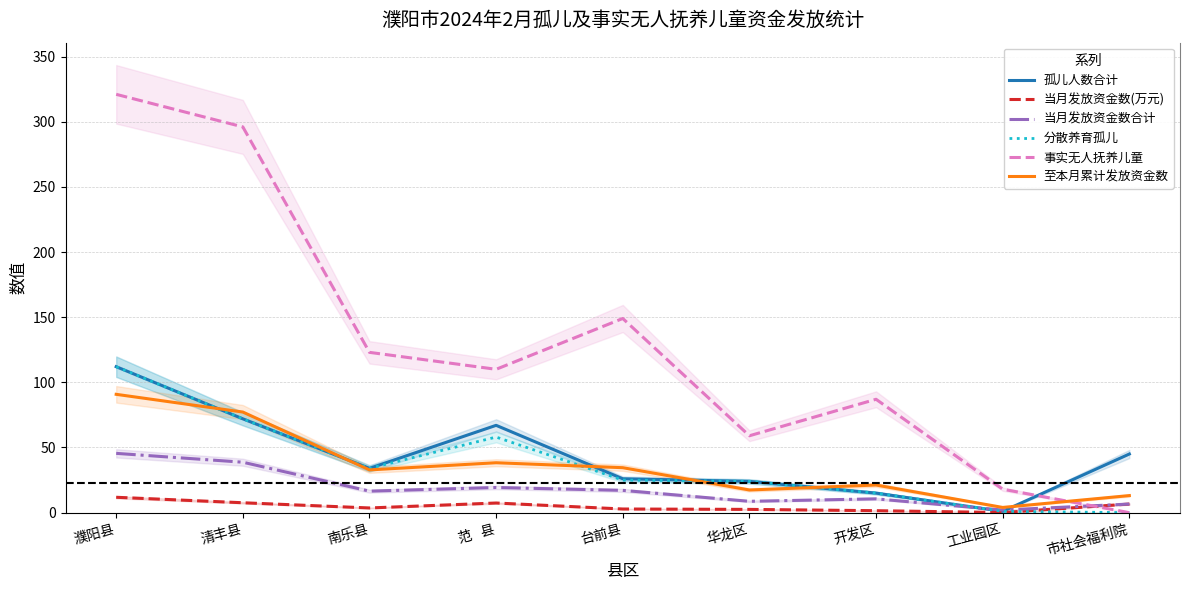

How many data points in 分散养育孤儿 are less than 25?

4